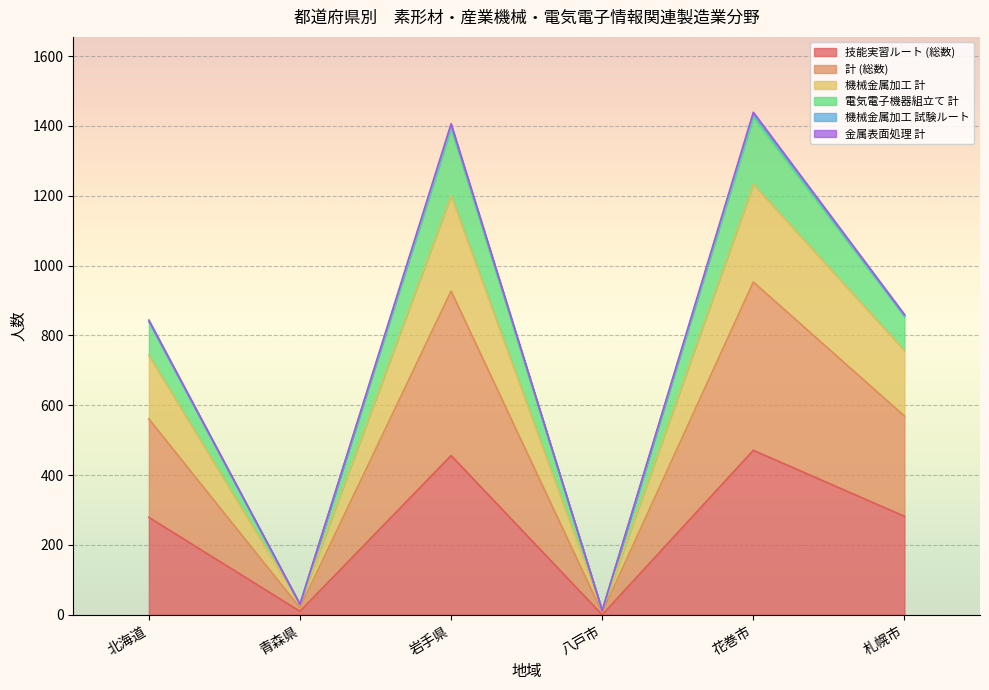

The 技能実習ルート (総数) series shows 456 at 岩手県. True or false?

True